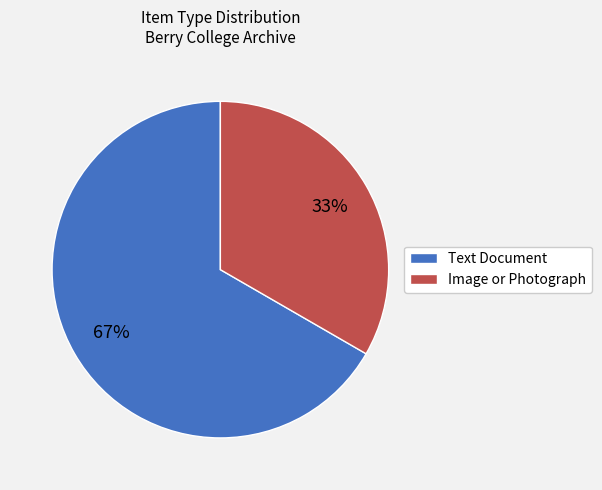

Rank the categories by value from highest to lowest.

Text Document, Image or Photograph